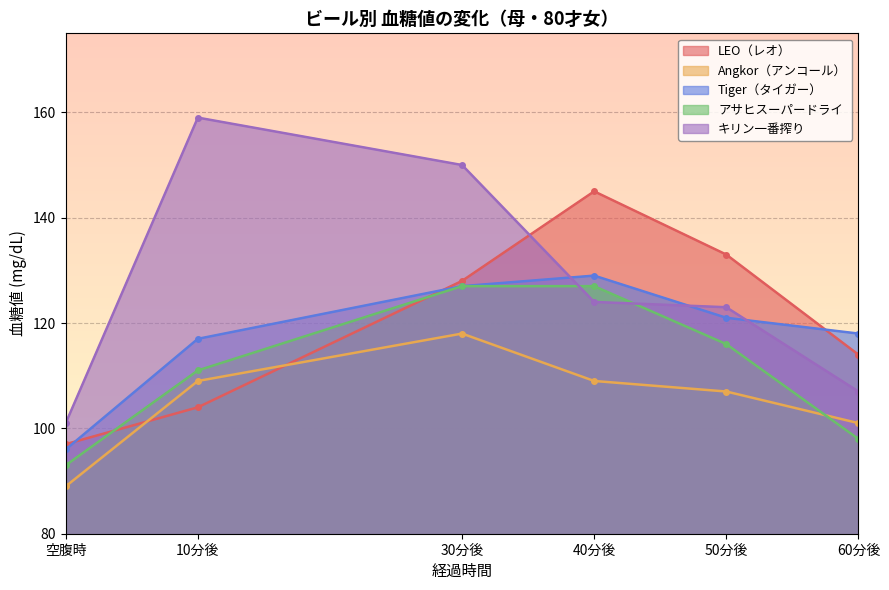

The アサヒスーパードライ series shows 116 at 50分後. True or false?

True